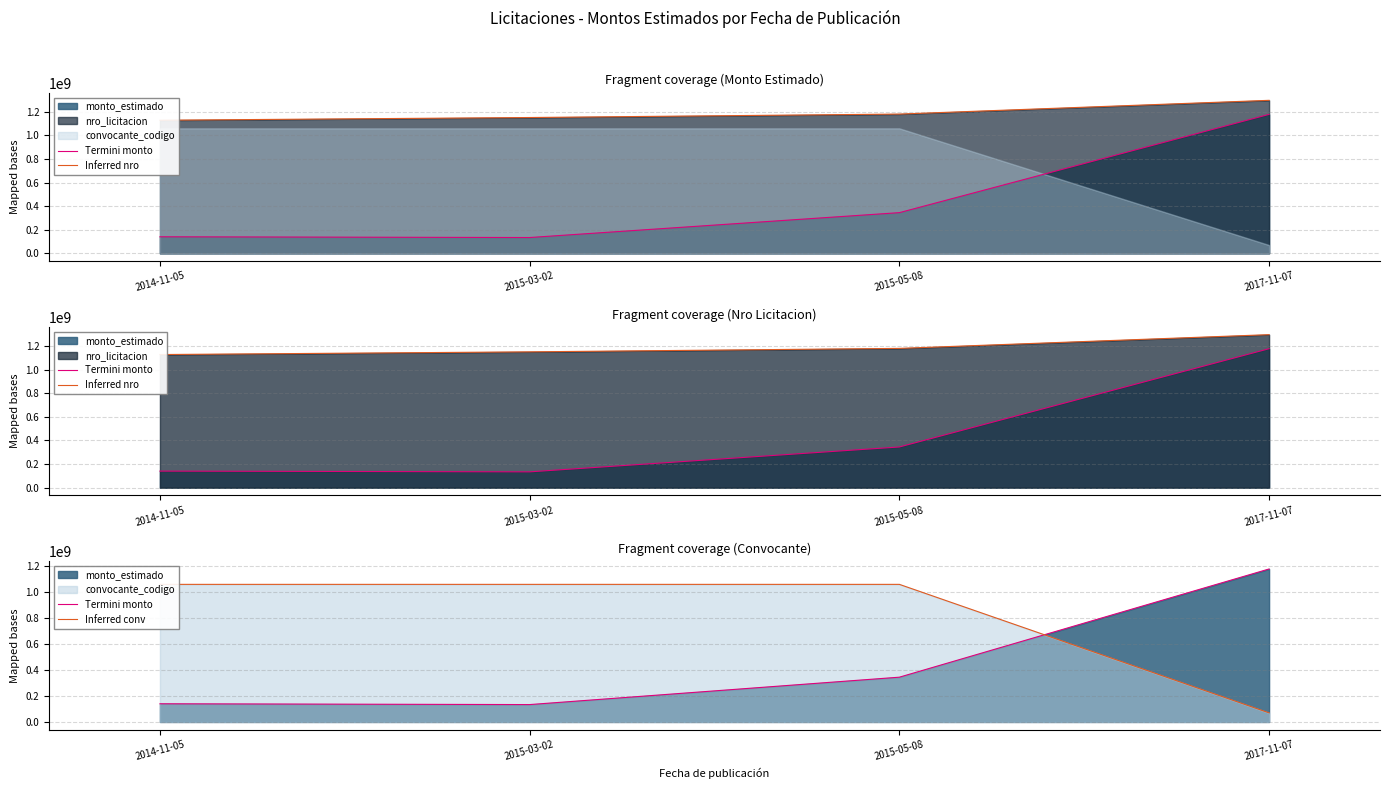

True or false: Inferred conv has more than 0 interior local peaks.

False